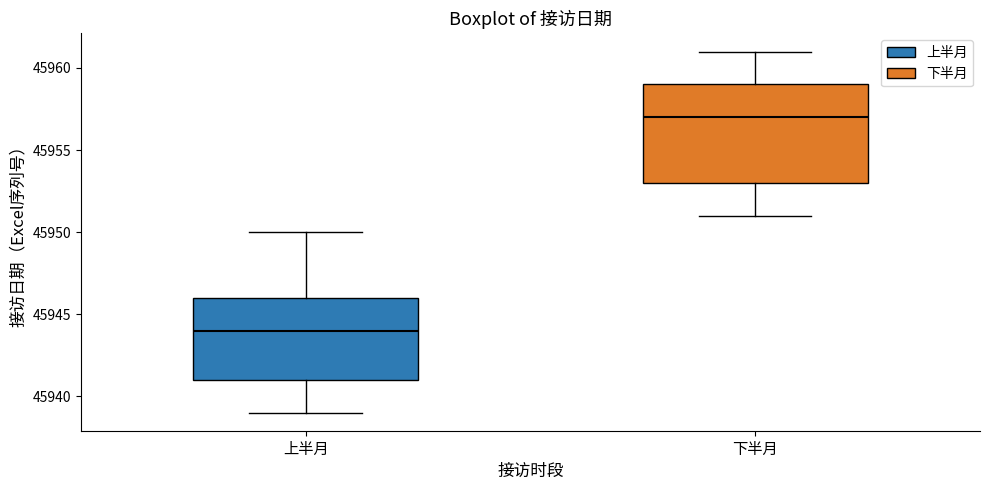

Comparing the boxes themselves (not the whiskers), which one is the tallest?

下半月